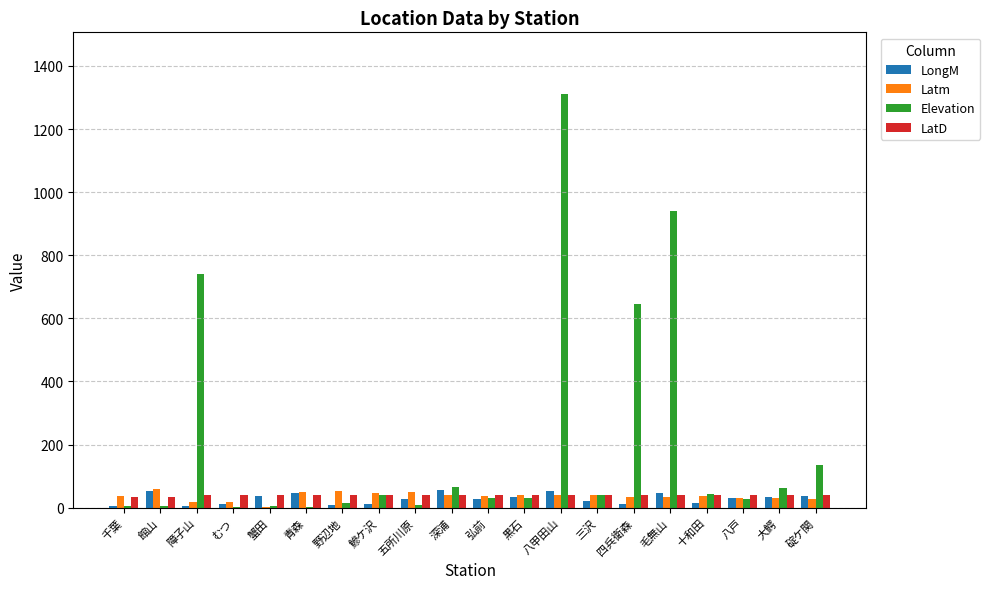

What is the sum of all LatD values?

792.0